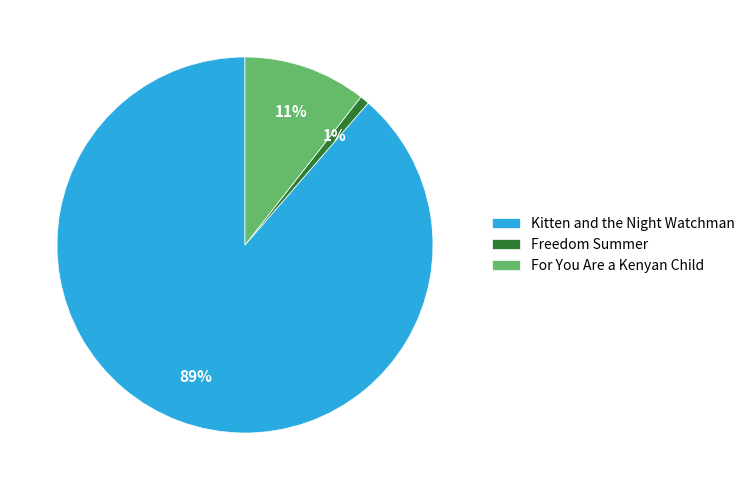

How many segments does this pie chart have?

3